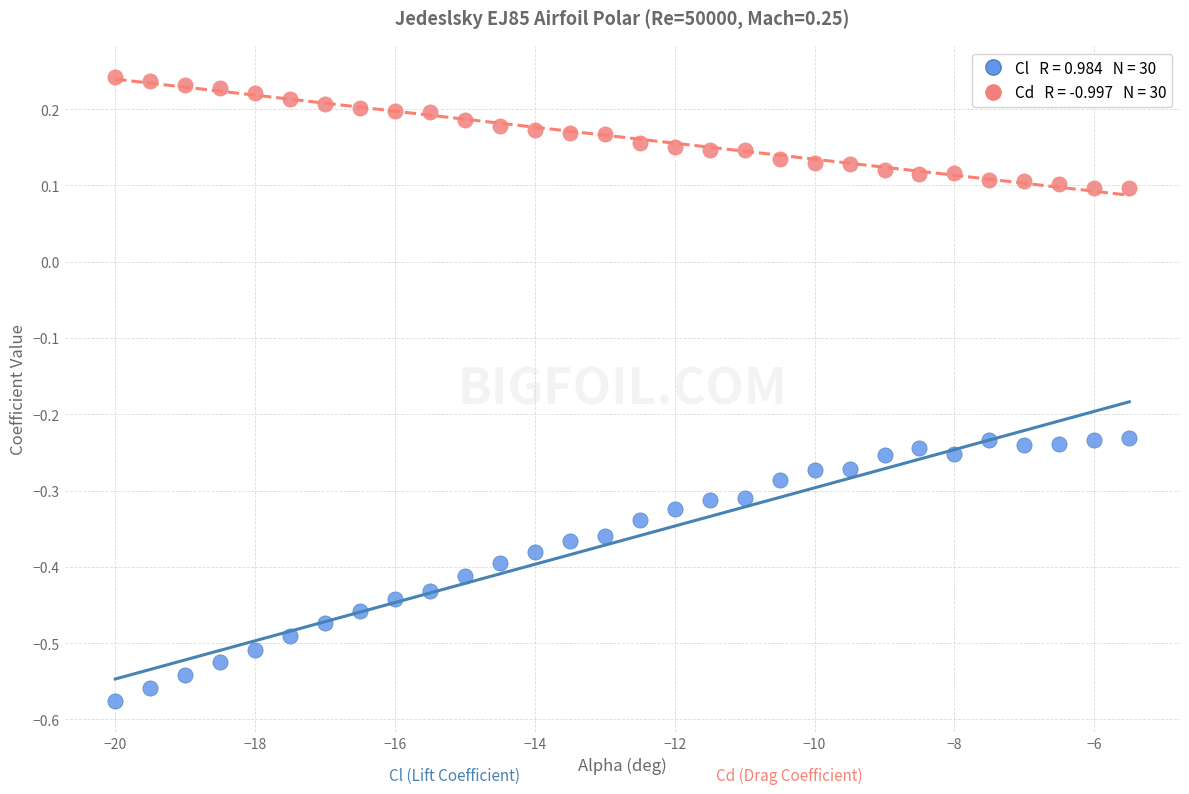

Across all data points, what is the range of X values (max minus min)?

14.5